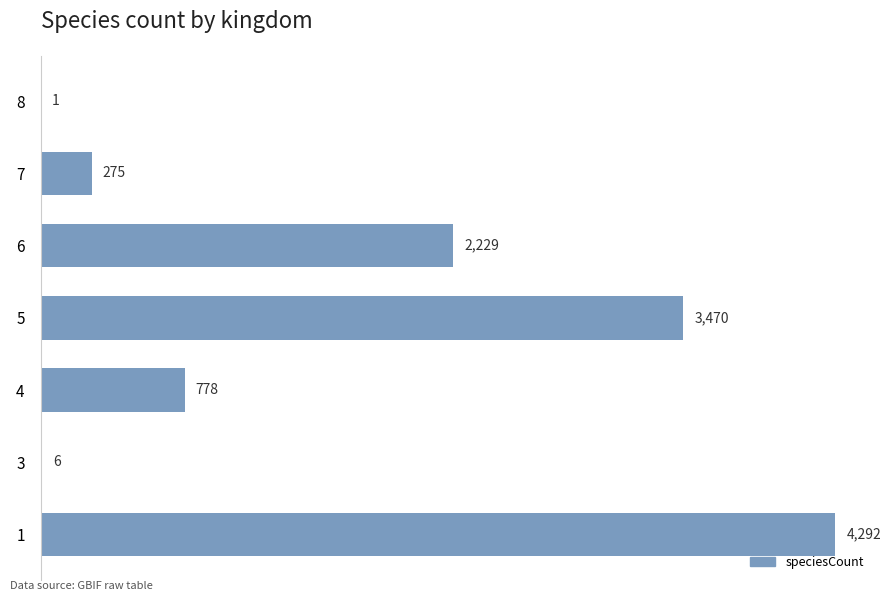

Are the bars horizontal?

Yes